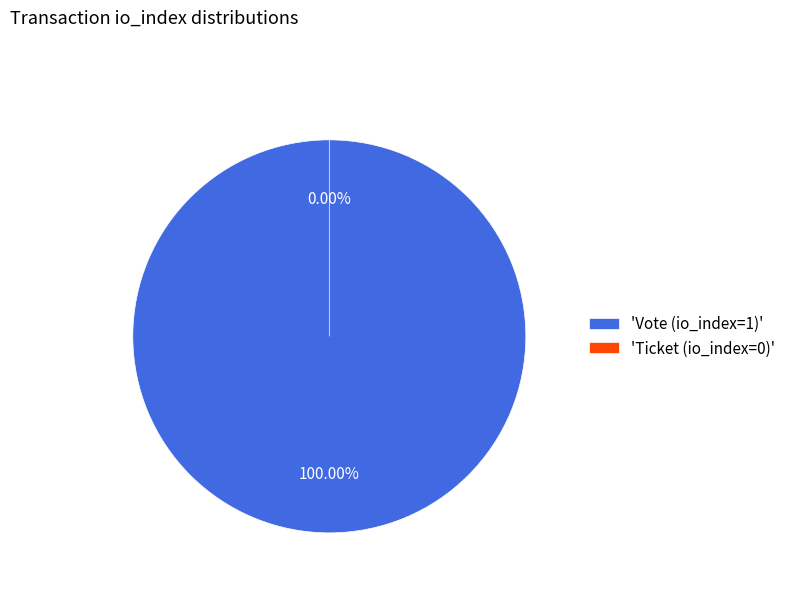

Which has a higher value, Vote (io_index=1) or Ticket (io_index=0)?

Vote (io_index=1)